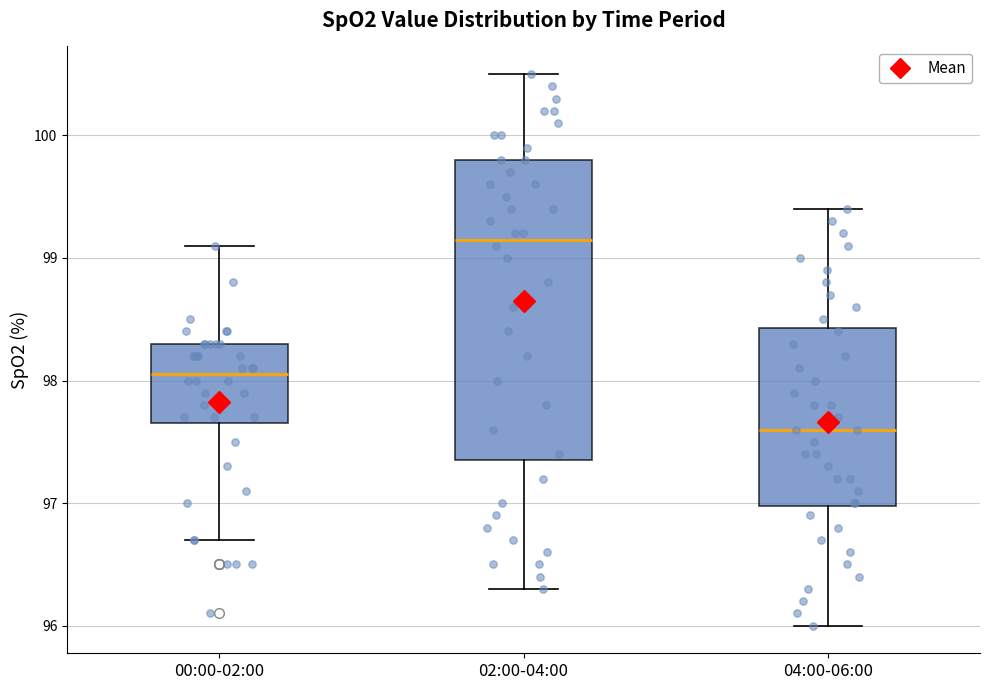

Where does the lower whisker of the box for 02:00-04:00 end on the y-axis? The values are not printed on the chart, so give them approximately, as read against the axis.

96.3